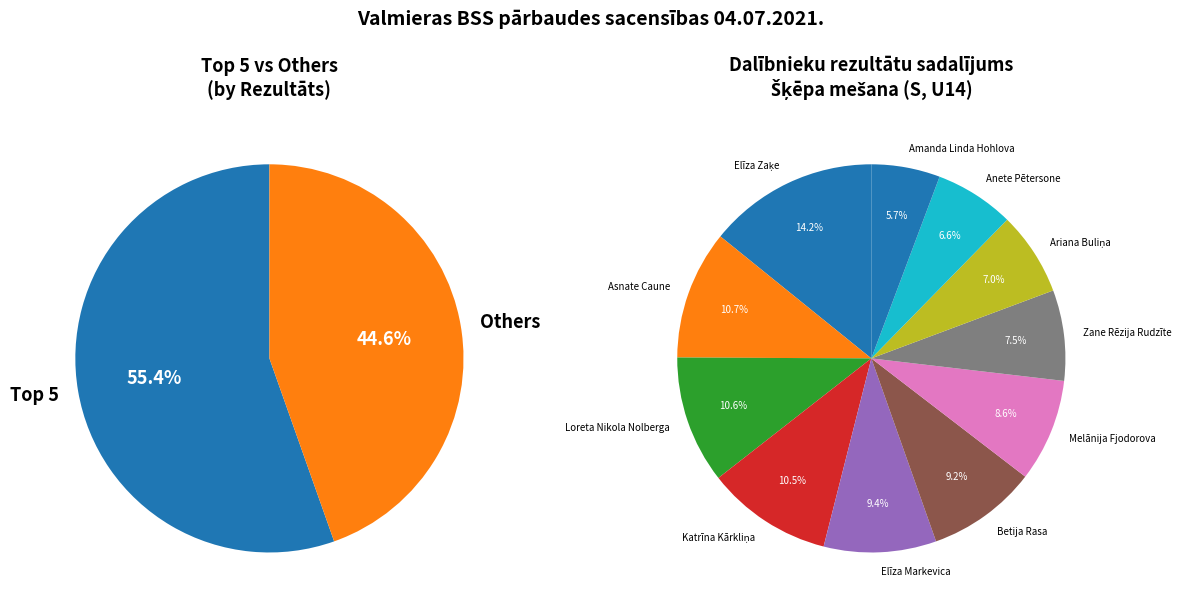

What percentage is NOT represented by Anete Pētersone?

93.4%